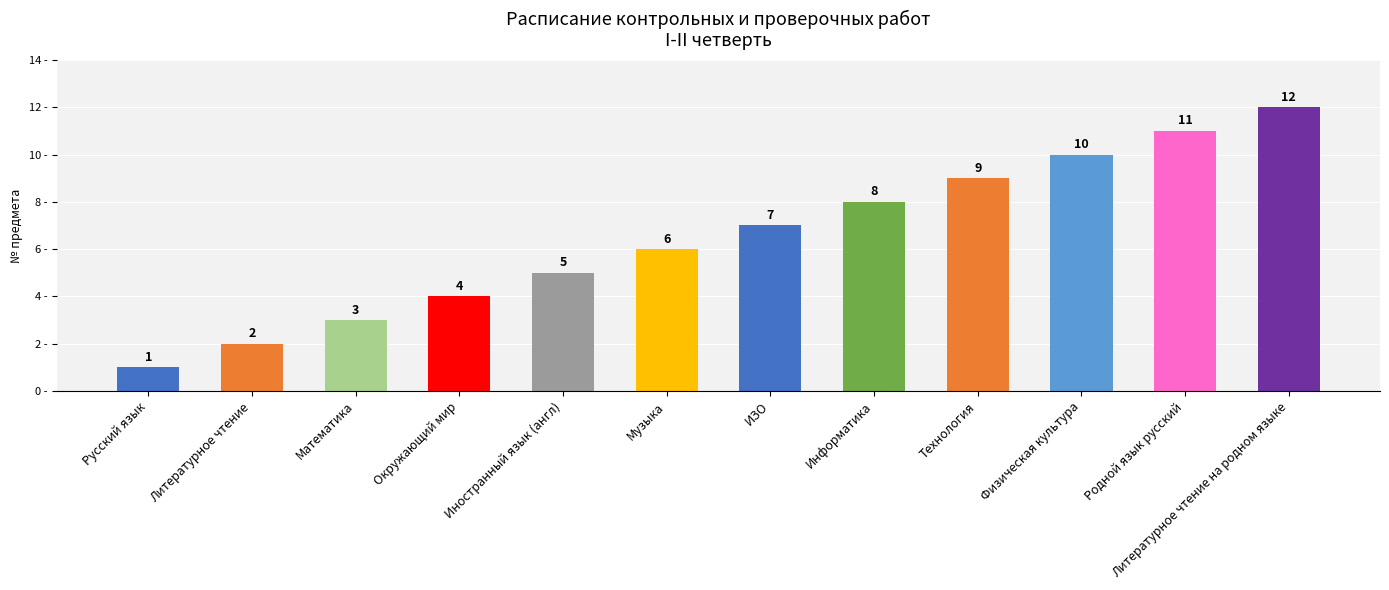

Does the chart contain any negative values?

No